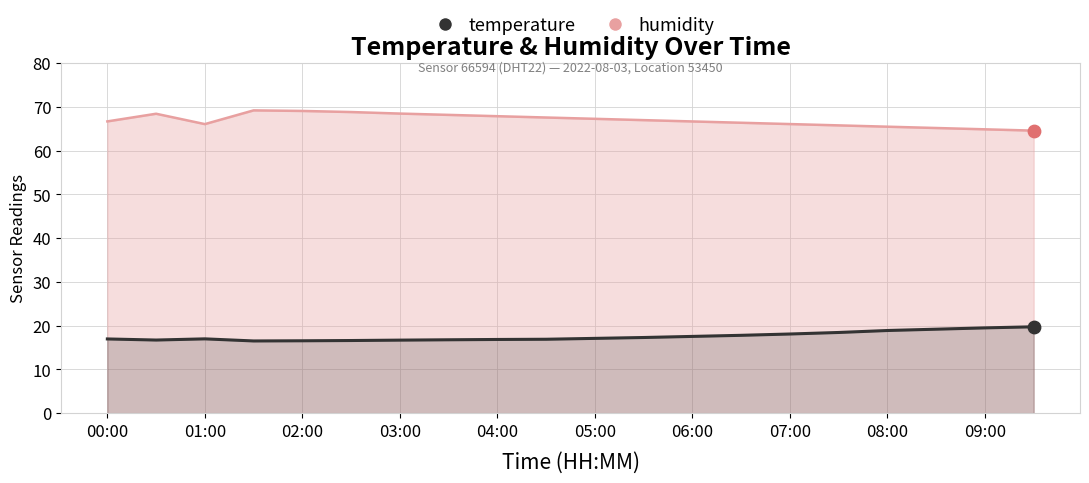

At how many categories does at least one series exceed 31?

20